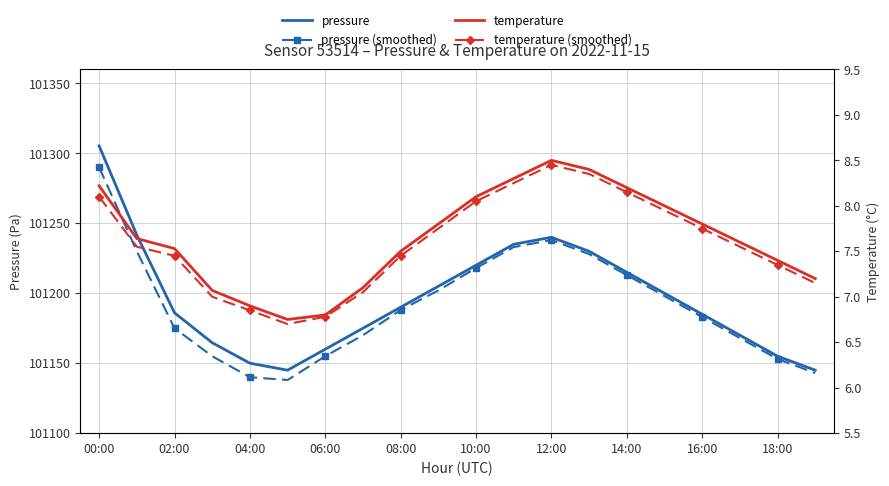

True or false: temperature and temperature (smoothed) cross at least once.

False